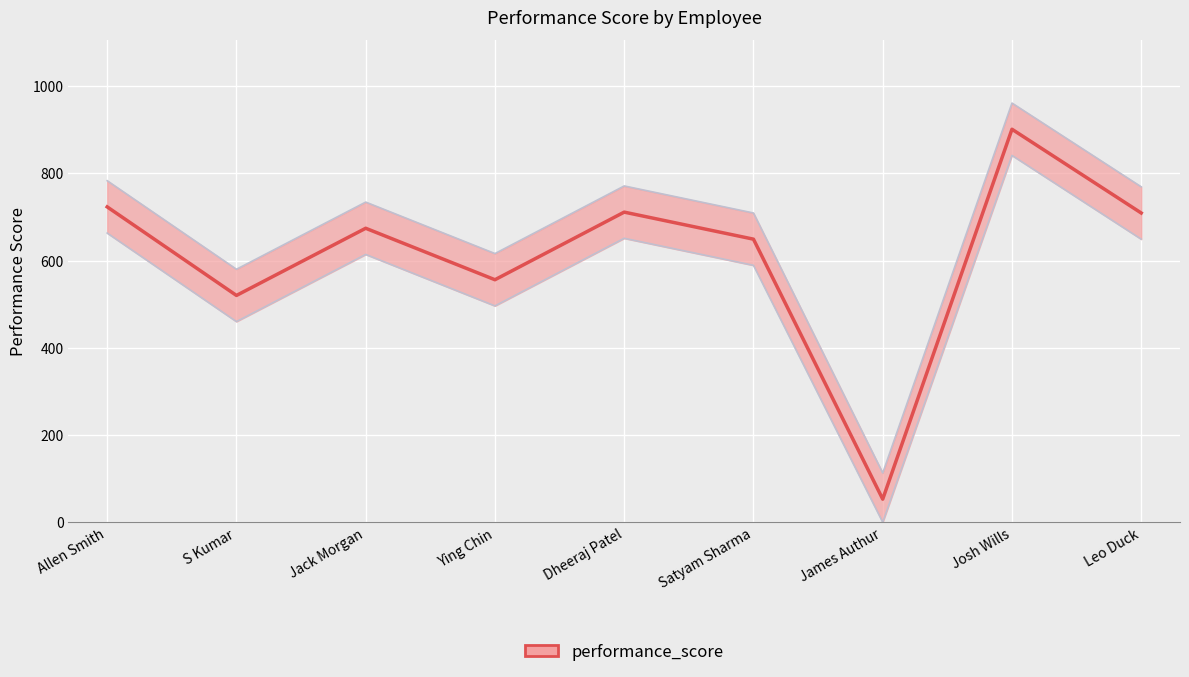

How many lines are shown in the chart?

1